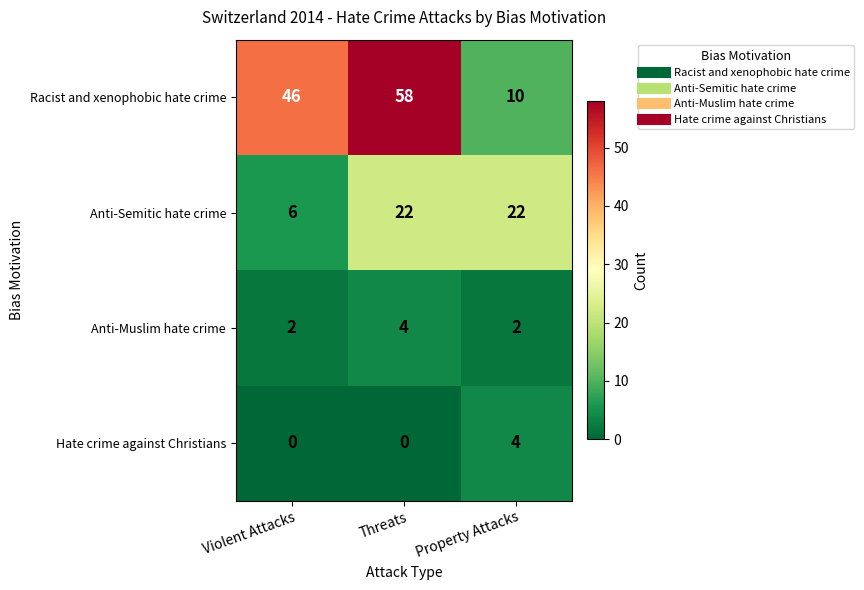

Reading left to right, what are all the values shown in this chart?

Racist and xenophobic hate crime: 46	58	10
Anti-Semitic hate crime: 6	22	22
Anti-Muslim hate crime: 2	4	2
Hate crime against Christians: 0	0	4